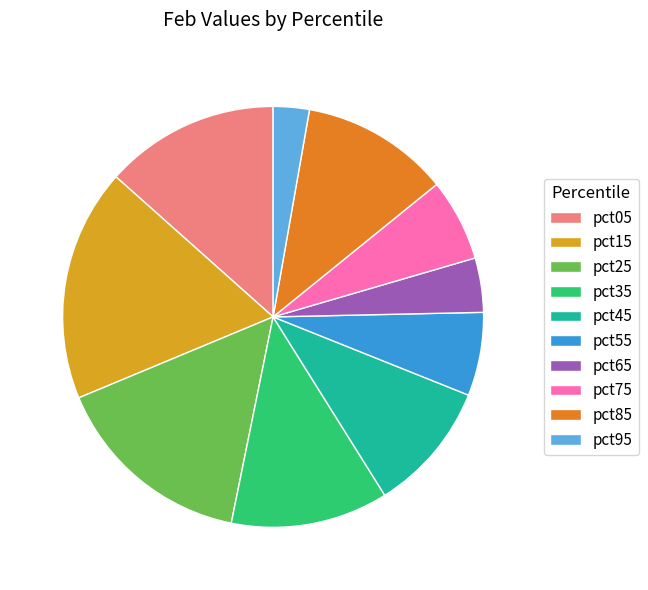

Is the sum of pct85 and pct45 greater than half?

No